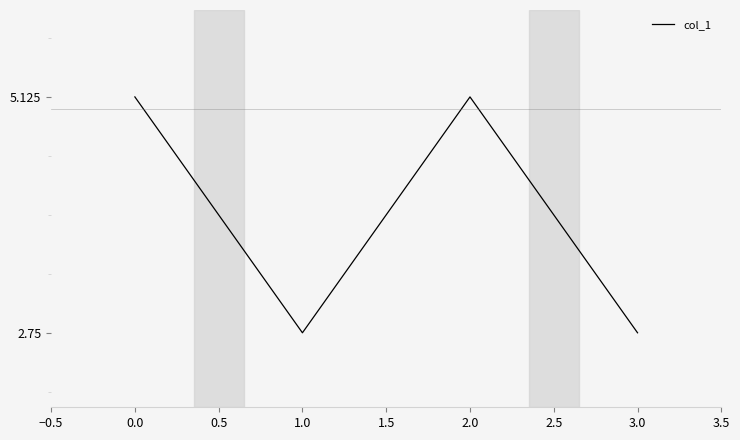

What is the difference between the second highest and second lowest values?

2.4